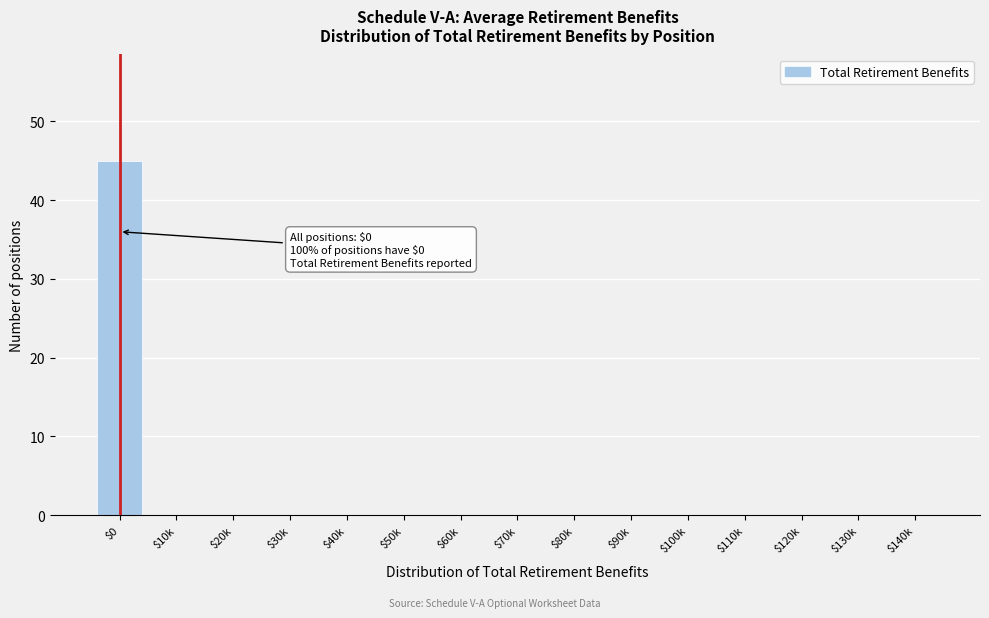

What is the sum of all values?

45